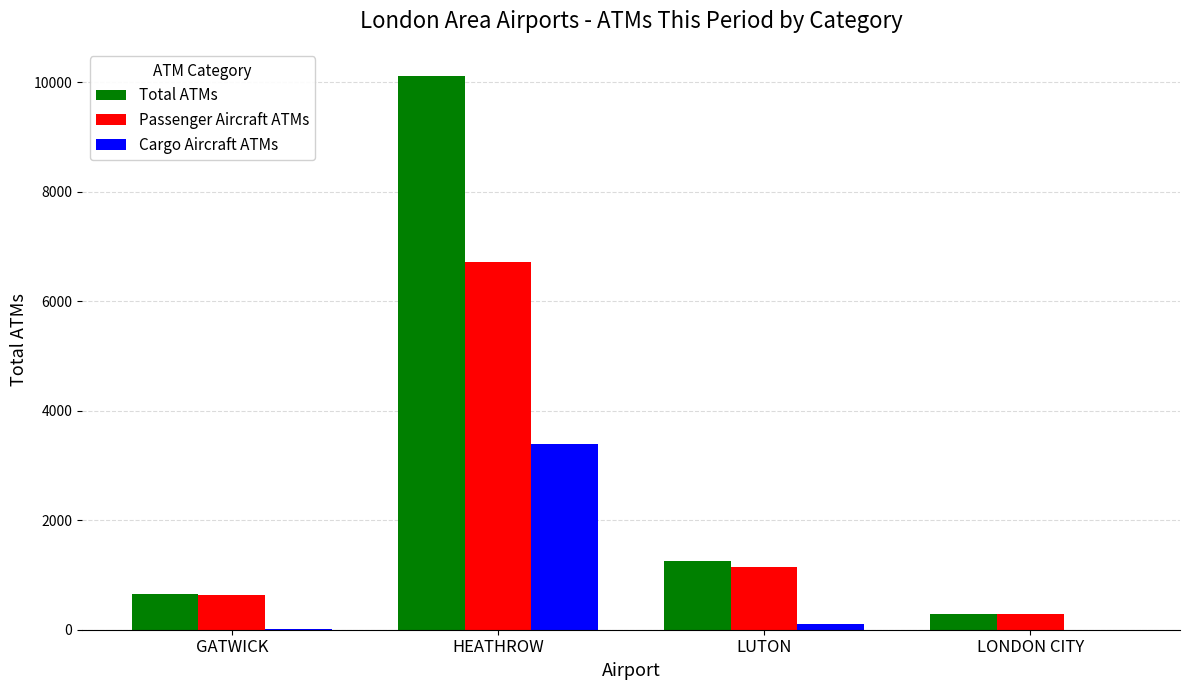

Between HEATHROW and LONDON CITY, which series saw the biggest shift?

Total ATMs